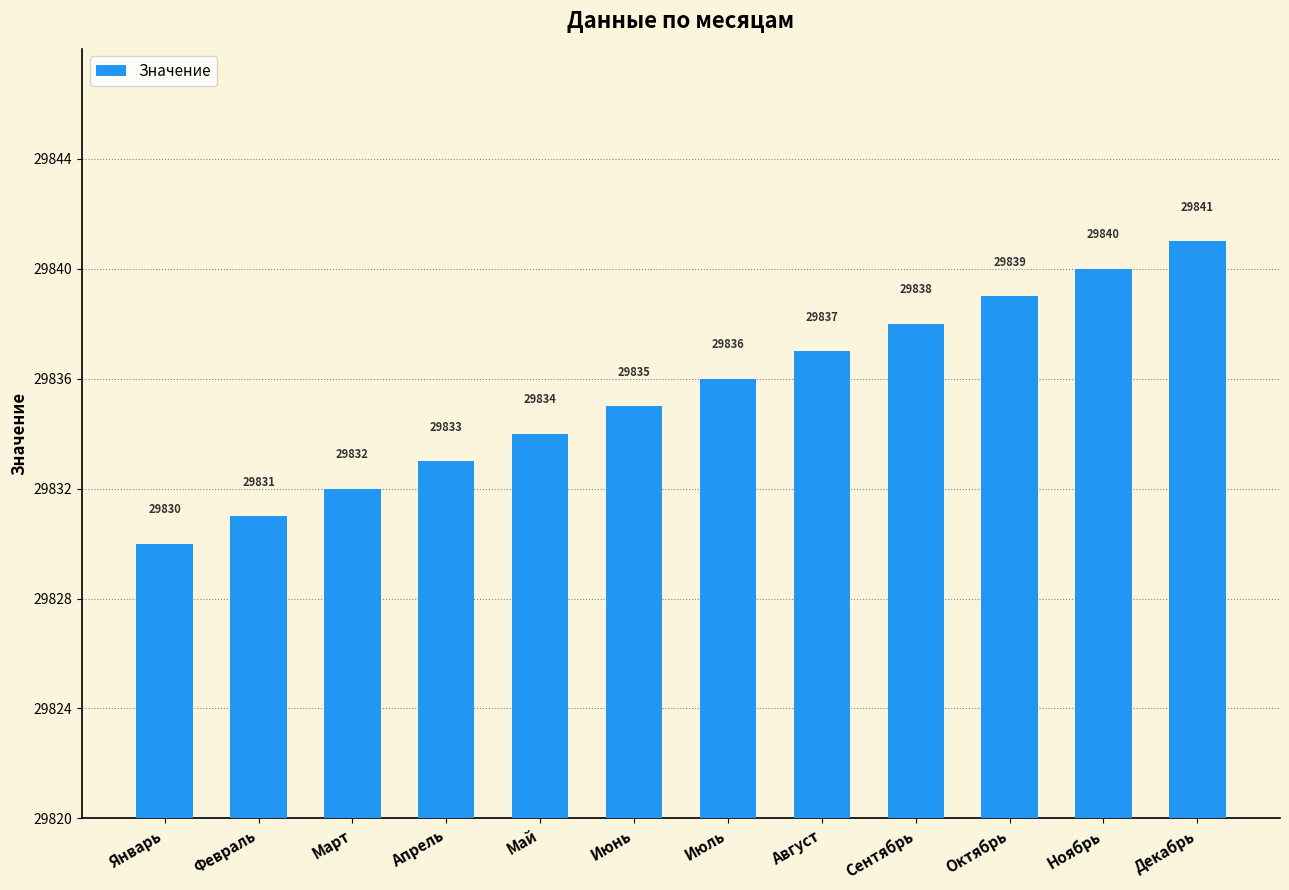

What is the label of the 1st bar from the right?

Декабрь